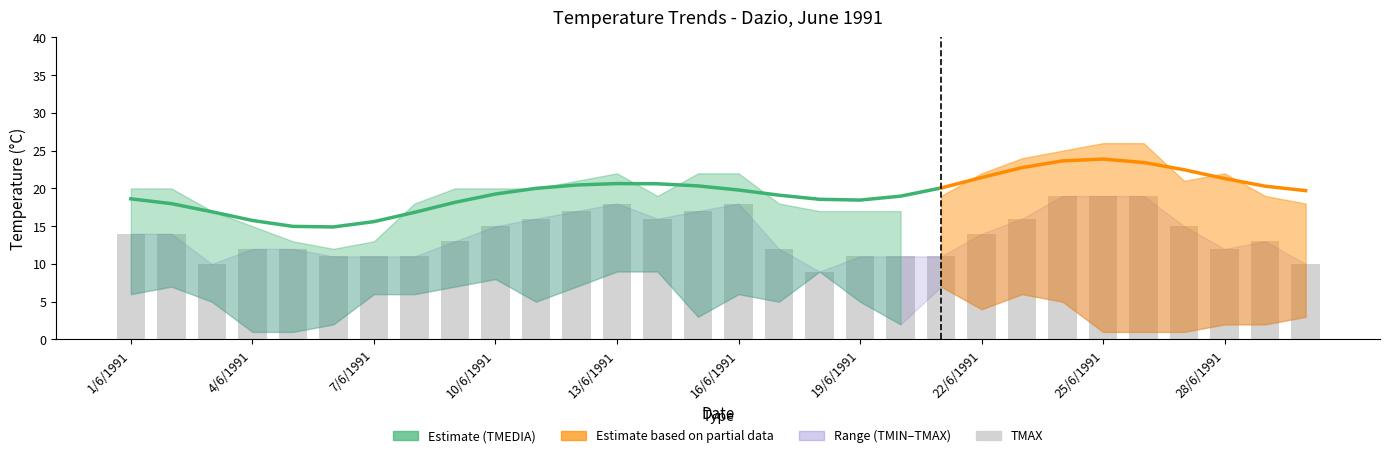

What is the average value of the TMIN °C series?

5